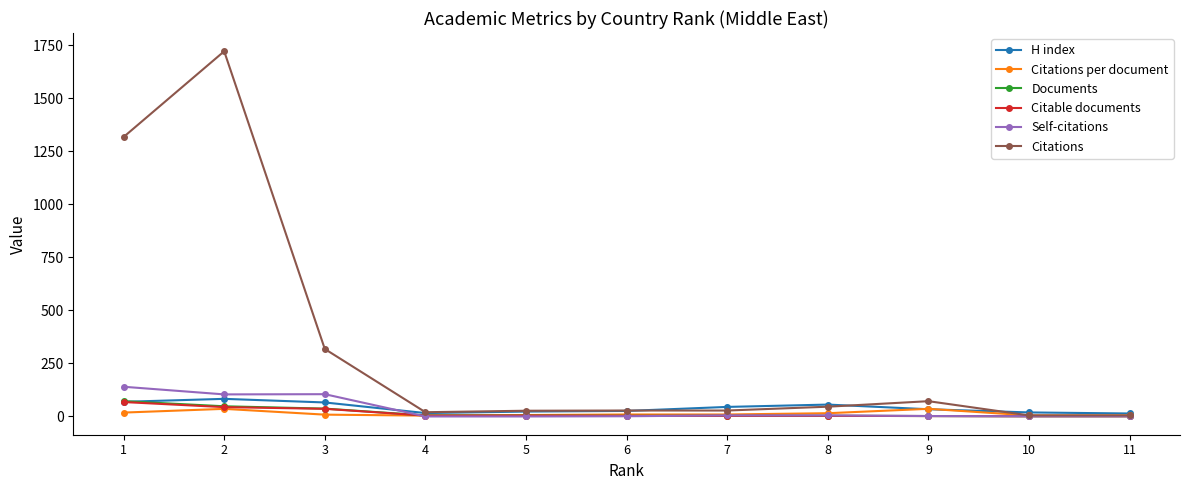

Which series has the largest range (max minus min)?

Citations